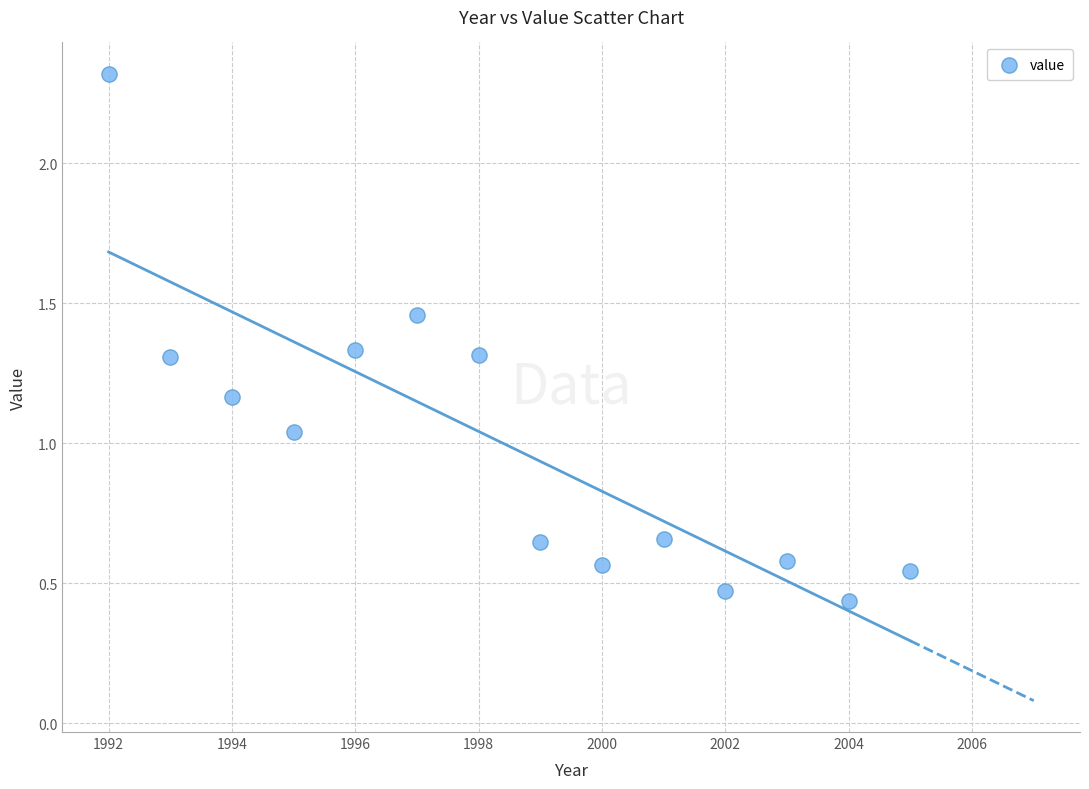

What is the range of X values (max minus min)?

13.0